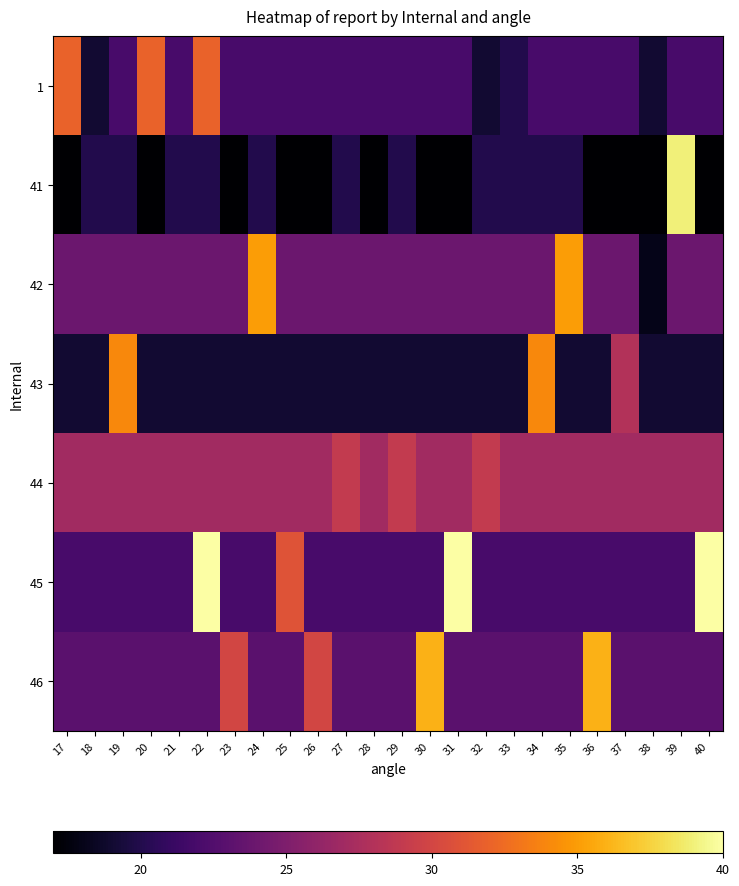

What is the maximum value shown in the chart?

40